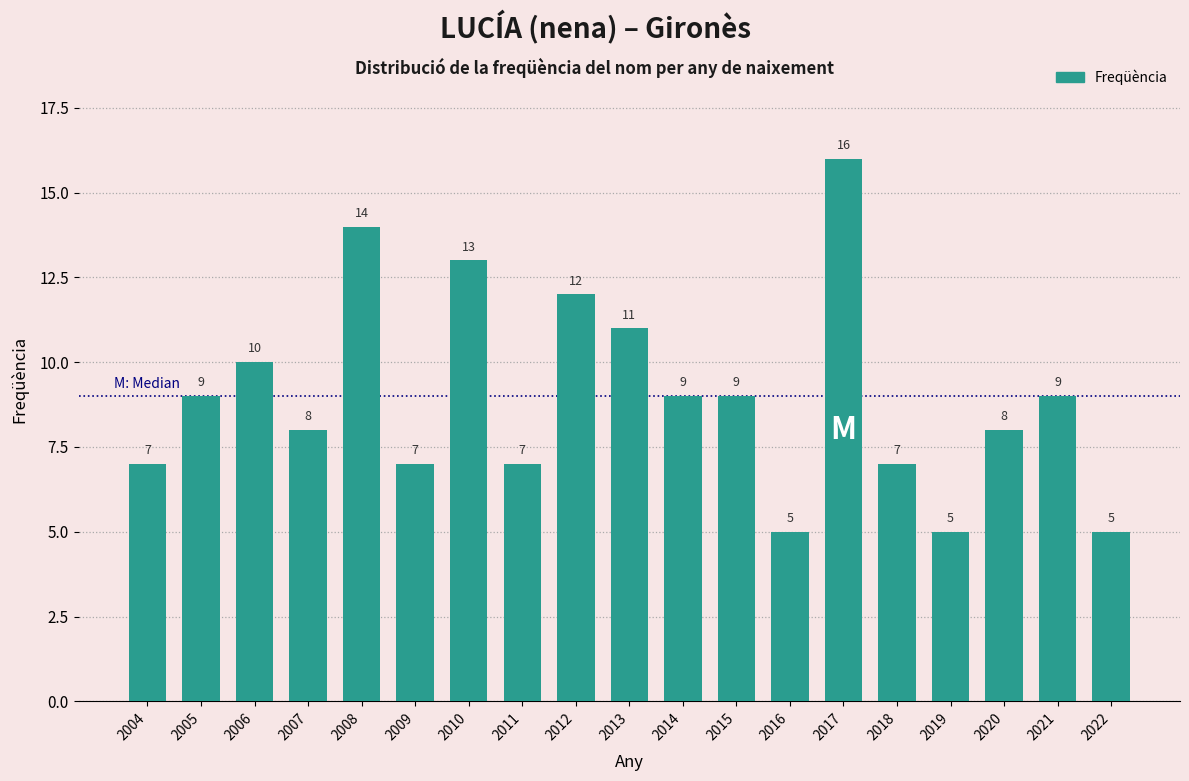

Reading left to right, transcribe all the data shown in this chart.

7	9	10	8	14	7	13	7	12	11	9	9	5	16	7	5	8	9	5